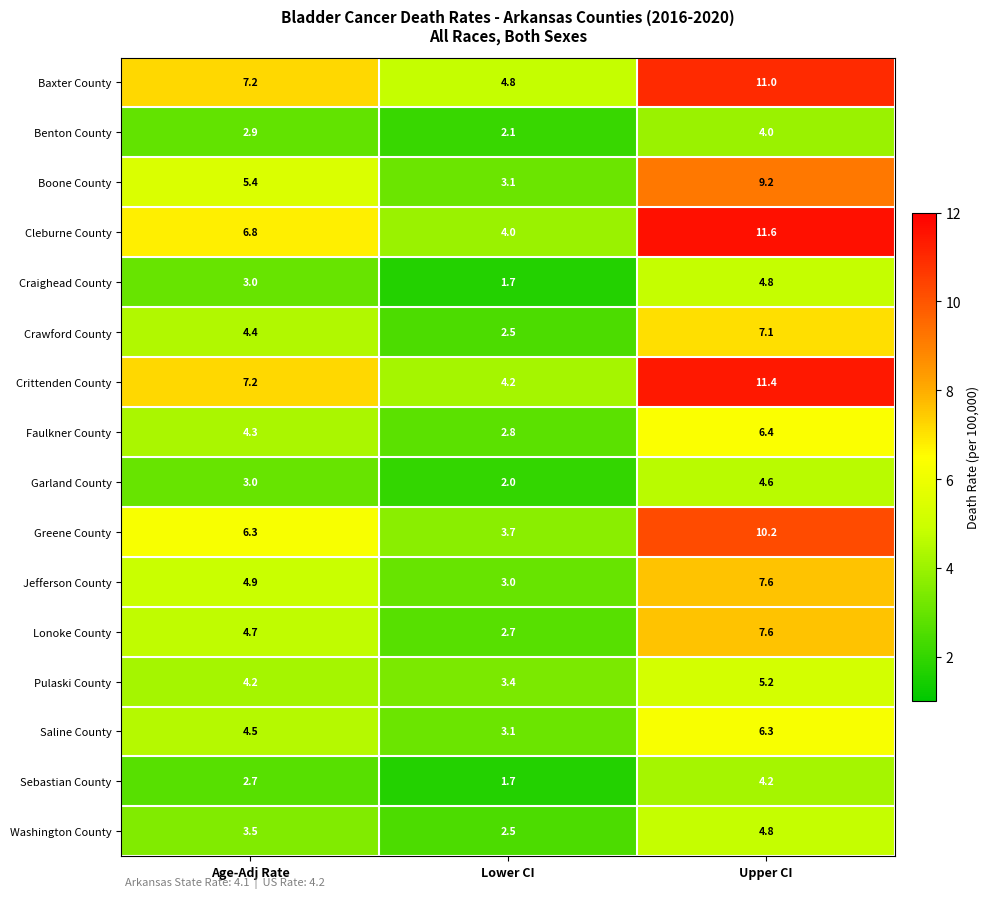

Where does the Cleburne County series first go above 6?

Age-Adj Rate